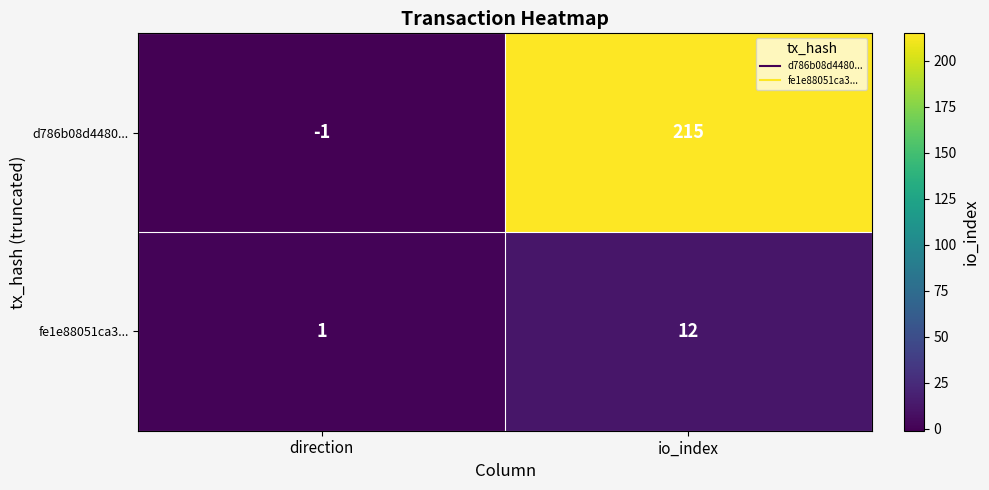

Reading left to right, extract all data points from this chart.

d786b08d4480...: -1	215
fe1e88051ca3...: 1	12